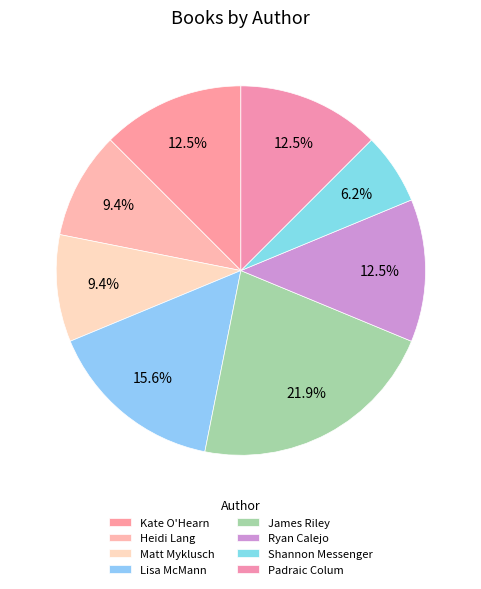

To the nearest percent, what percentage of the pie is Shannon Messenger?

6%